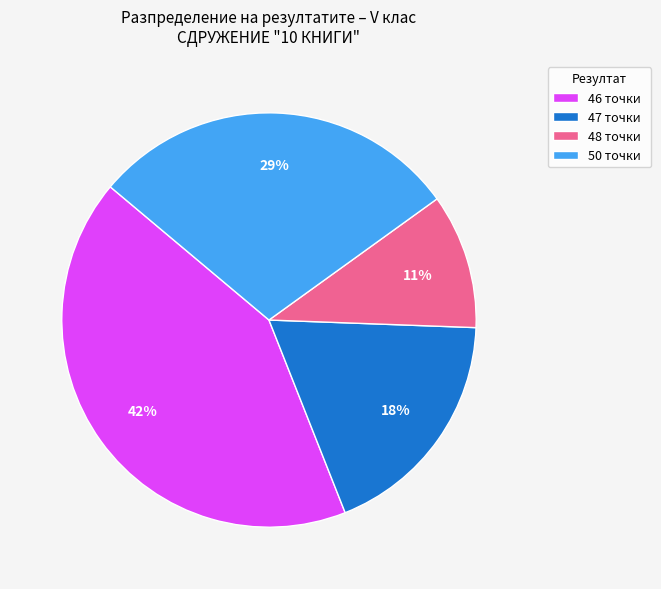

What is the largest slice in the pie chart?

46 точки